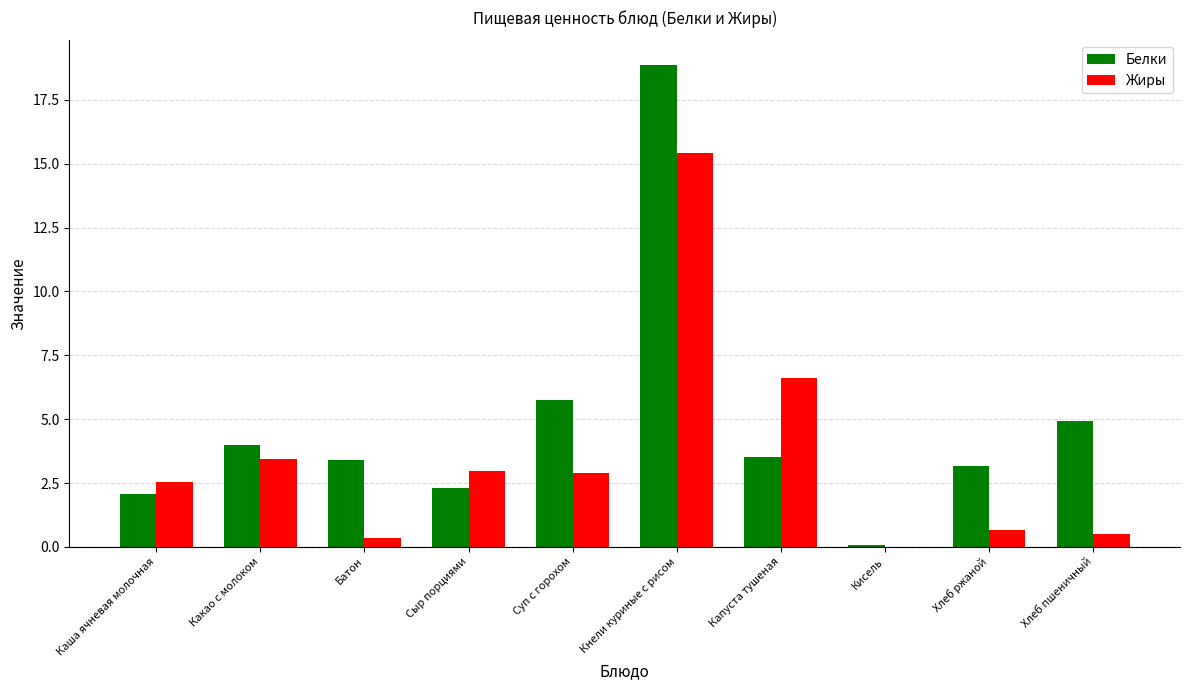

What is the highest value of the Жиры series?

15.4